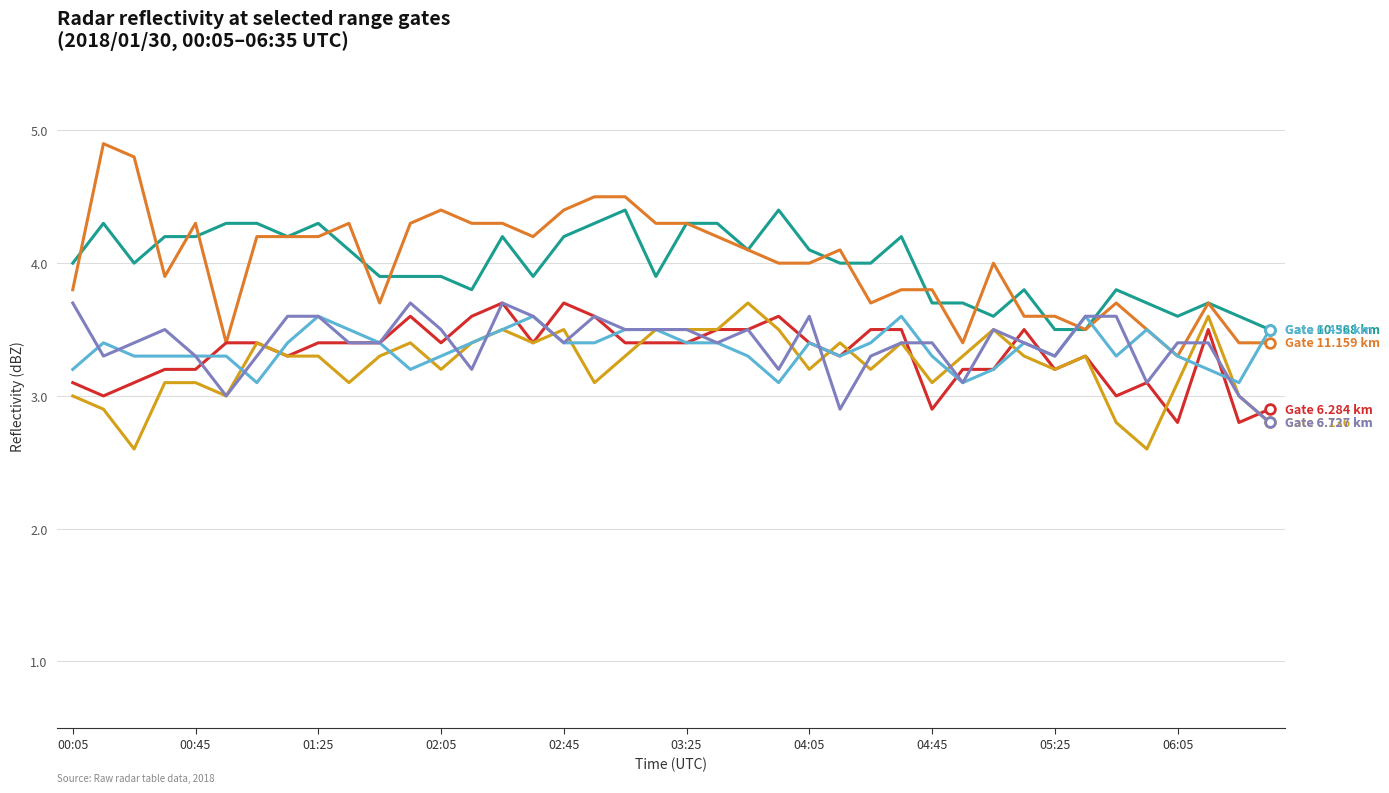

What is the maximum value shown in the chart?

4.9